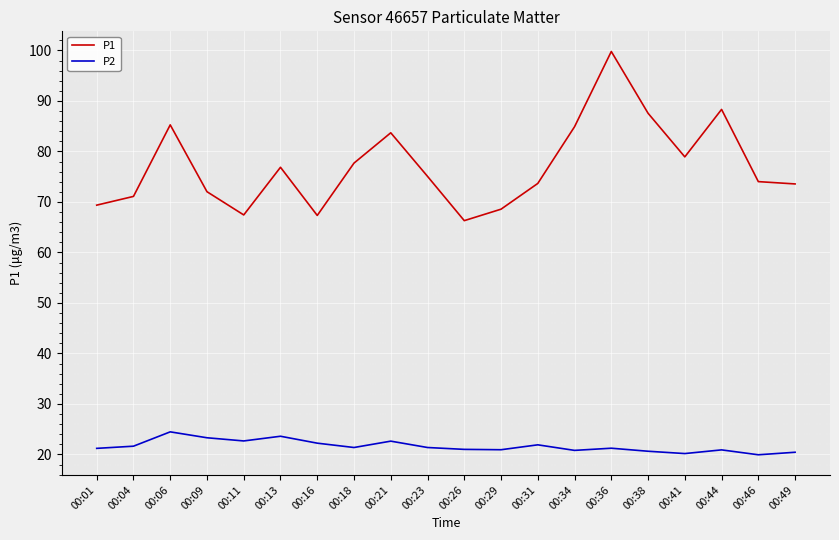

True or false: P1 and P2 cross at least once.

False